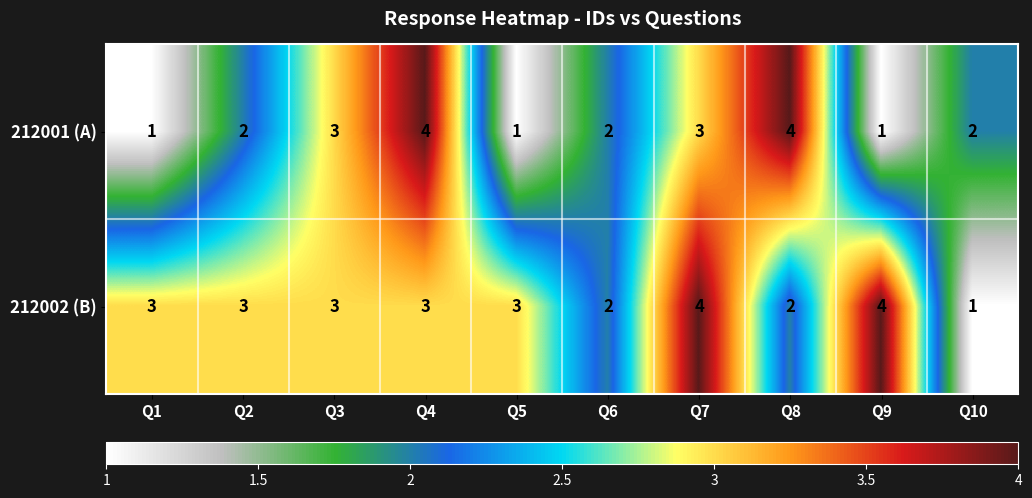

How many data points does each series have?

10